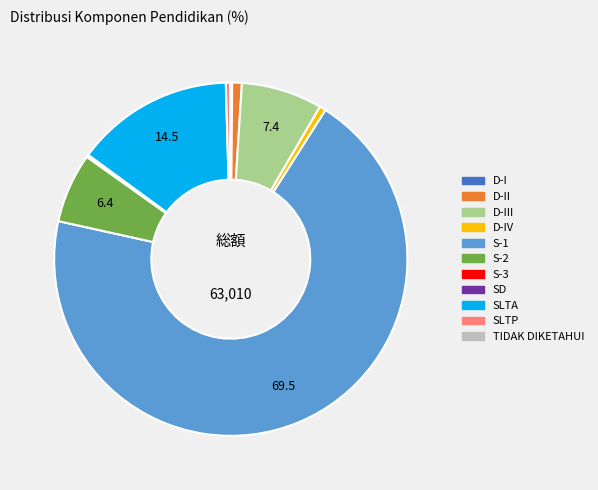

Is there any slice that represents more than half of the pie?

Yes